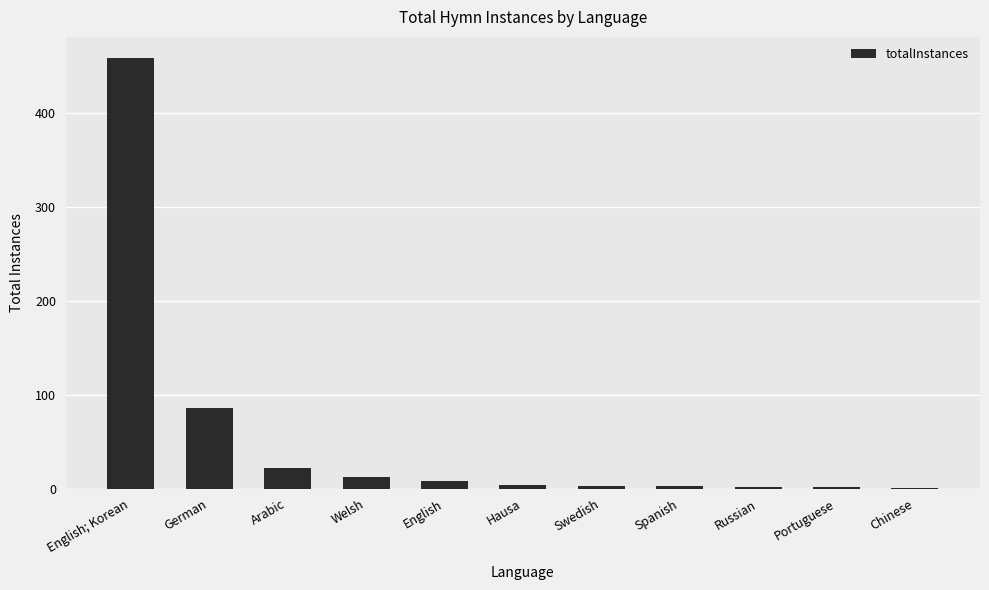

Read the value at Welsh, to the nearest 10.

10